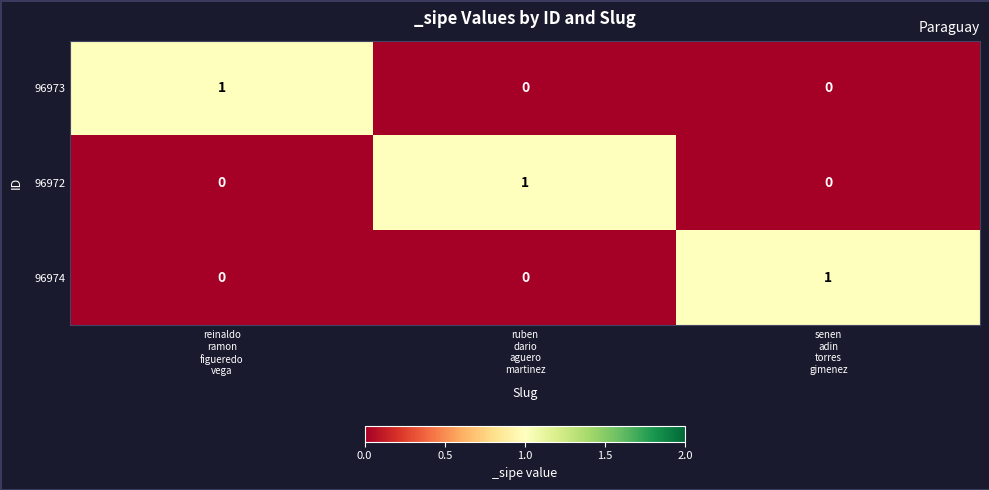

At how many categories does at least one series exceed 0?

3